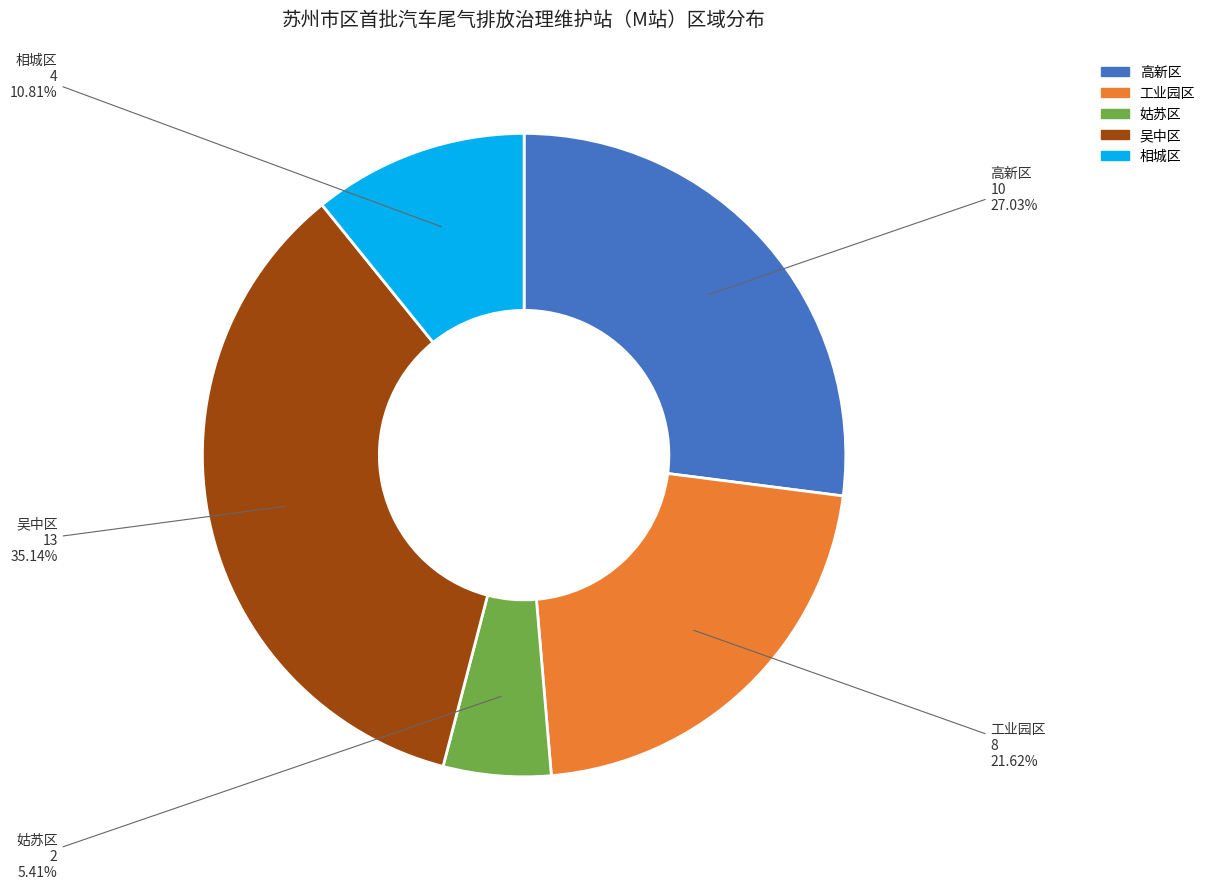

What percentage is the 相城区 slice, to the nearest percent?

11%